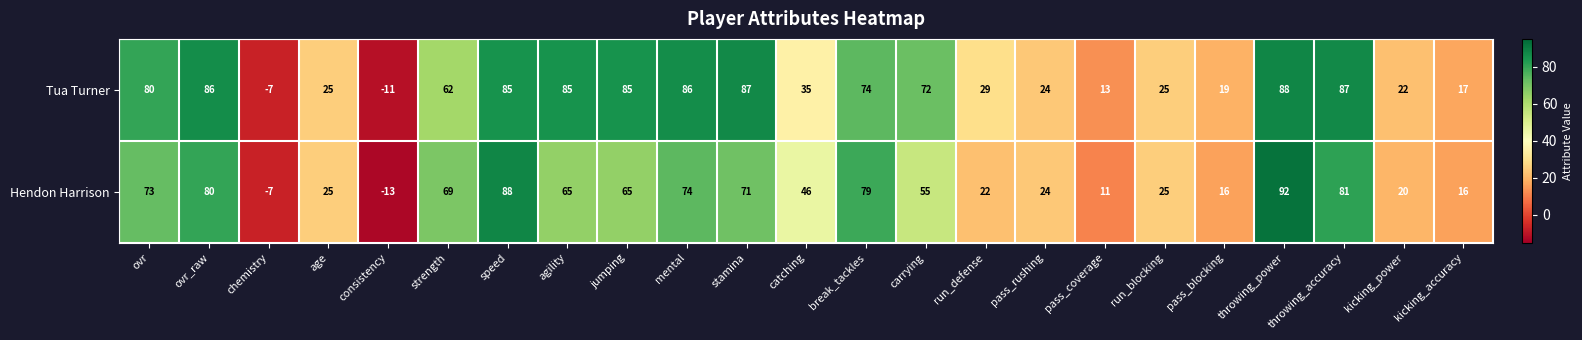

List the series in order of their peak value, lowest first.

Tua Turner, Hendon Harrison